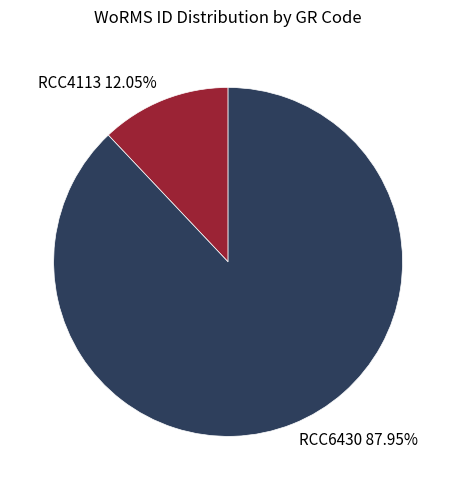

To the nearest percent, what portion does RCC6430 represent?

88%